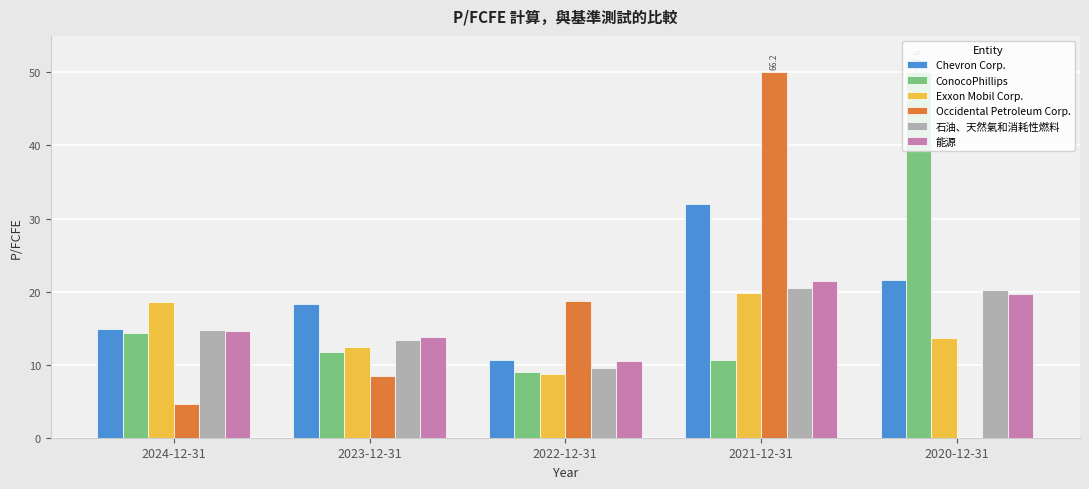

How many distinct data groups are displayed?

6